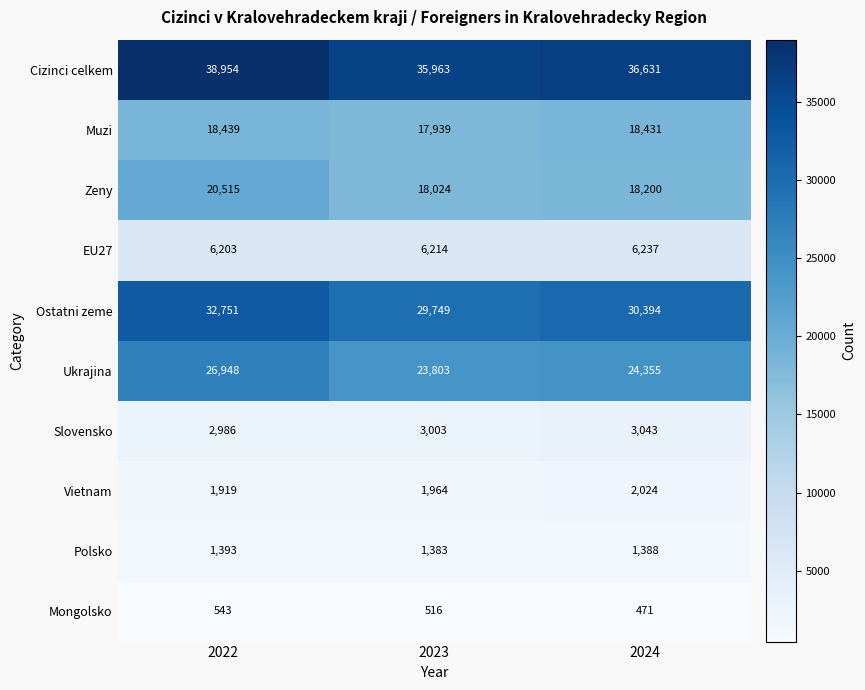

What is the spread (max minus min) of values at 2022?

38411